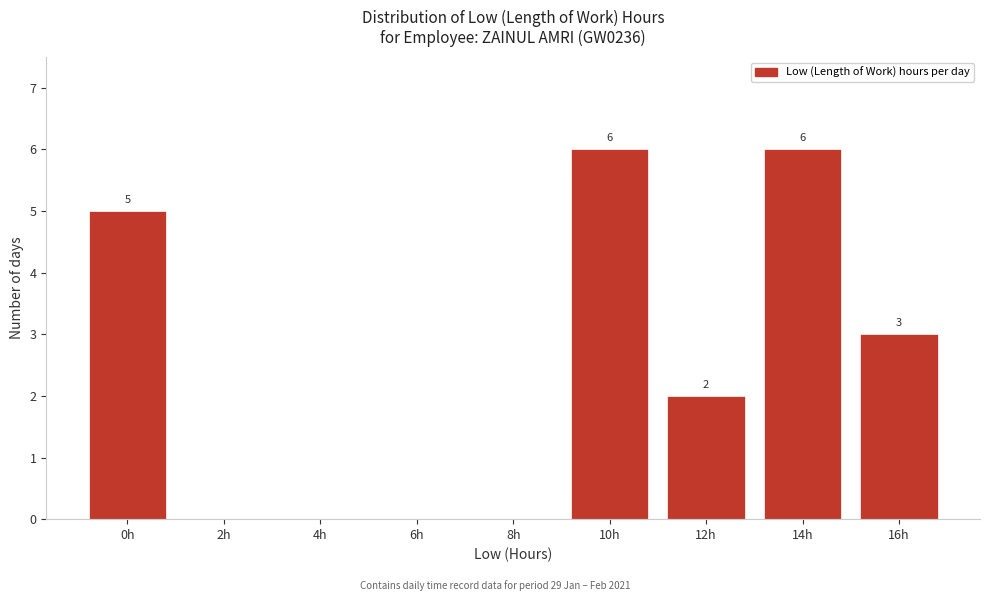

Reading left to right, extract all data points from this chart.

0h=5	2h=0	4h=0	6h=0	8h=0	10h=6	12h=2	14h=6	16h=3